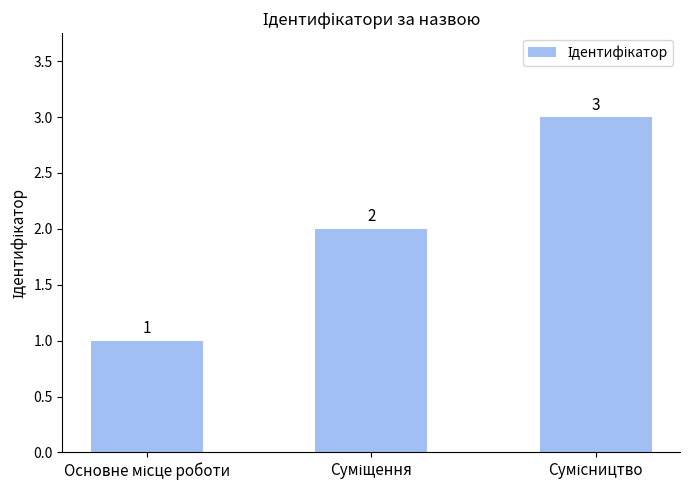

What is the sum of all values?

6